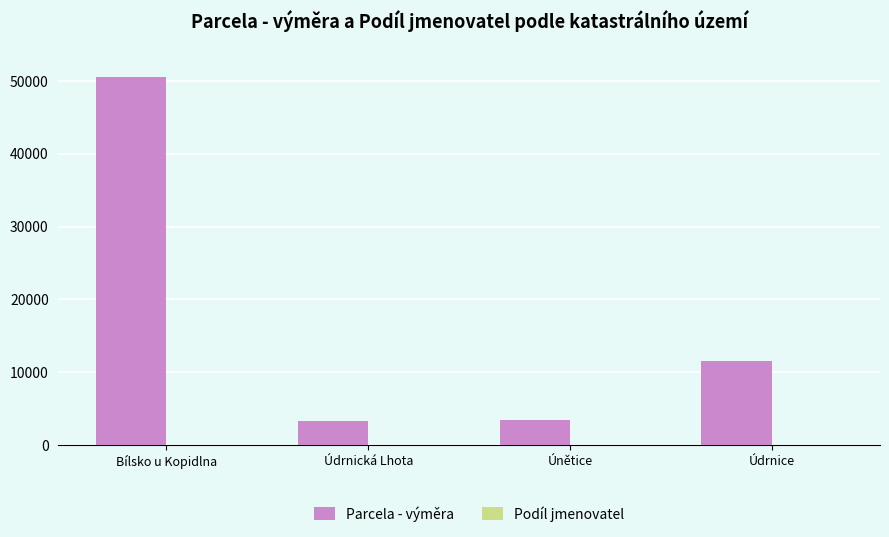

At which label does Parcela - výměra reach its peak?

Bílsko u Kopidlna